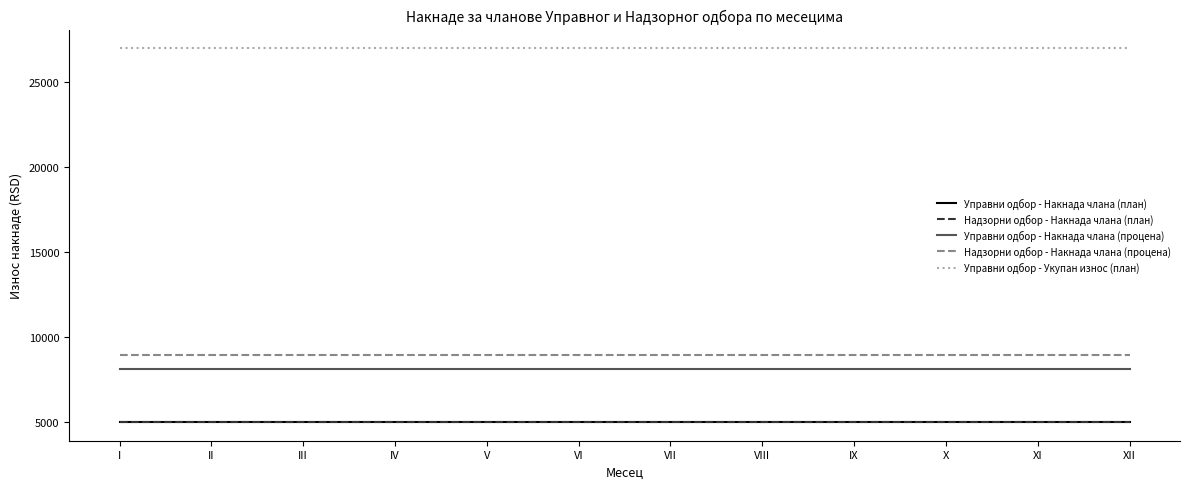

Which series has the largest total across all categories?

Управни одбор - Укупан износ (план)